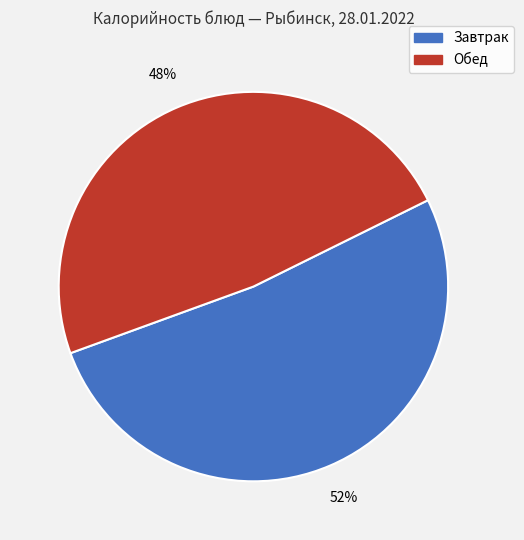

Combined, do Завтрак and Обед account for over 50%?

Yes